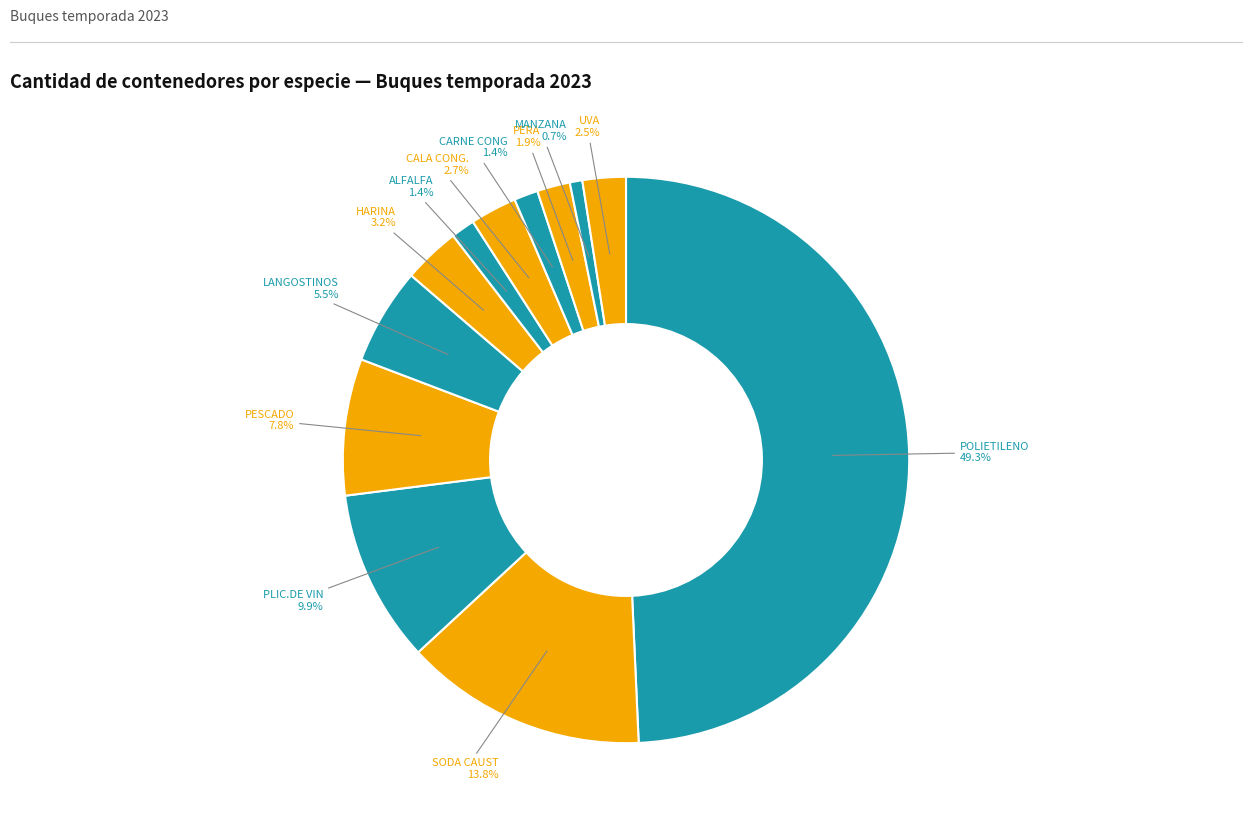

Is it true that UVA is 9% of the pie?

False